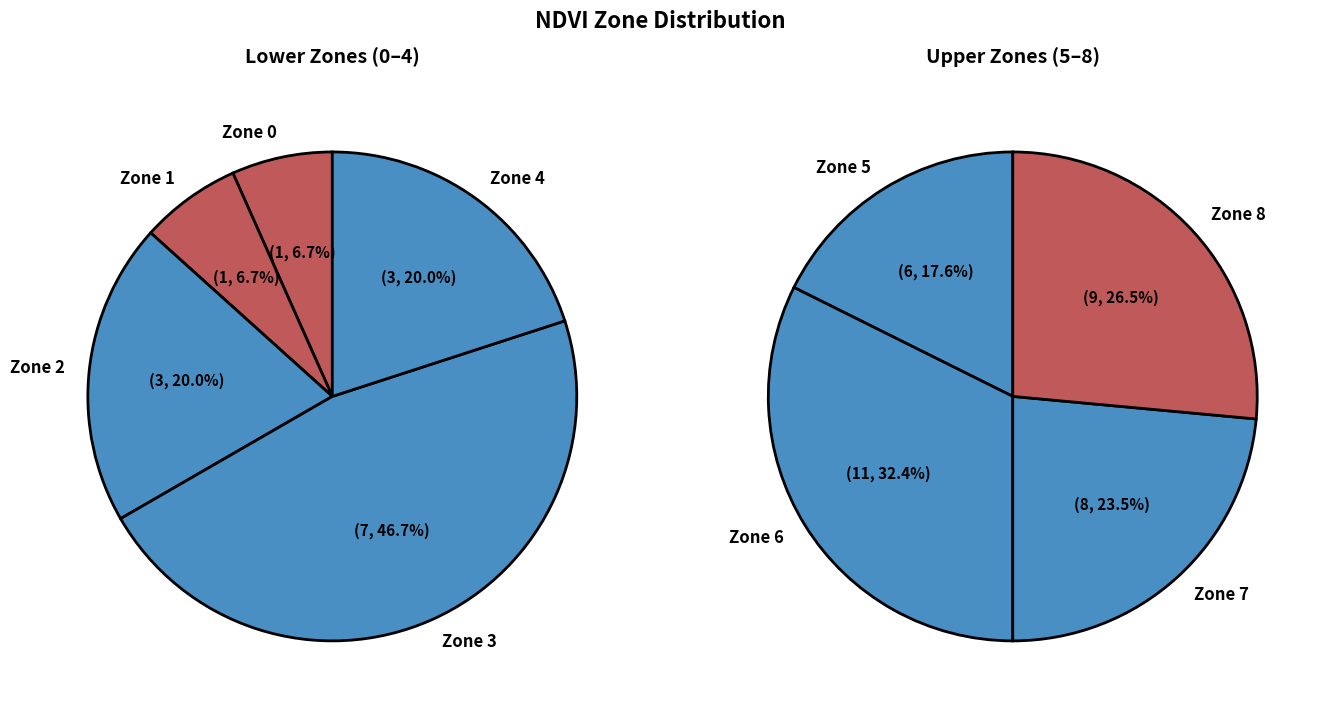

True or false: 4 accounts for 1% of the total.

False